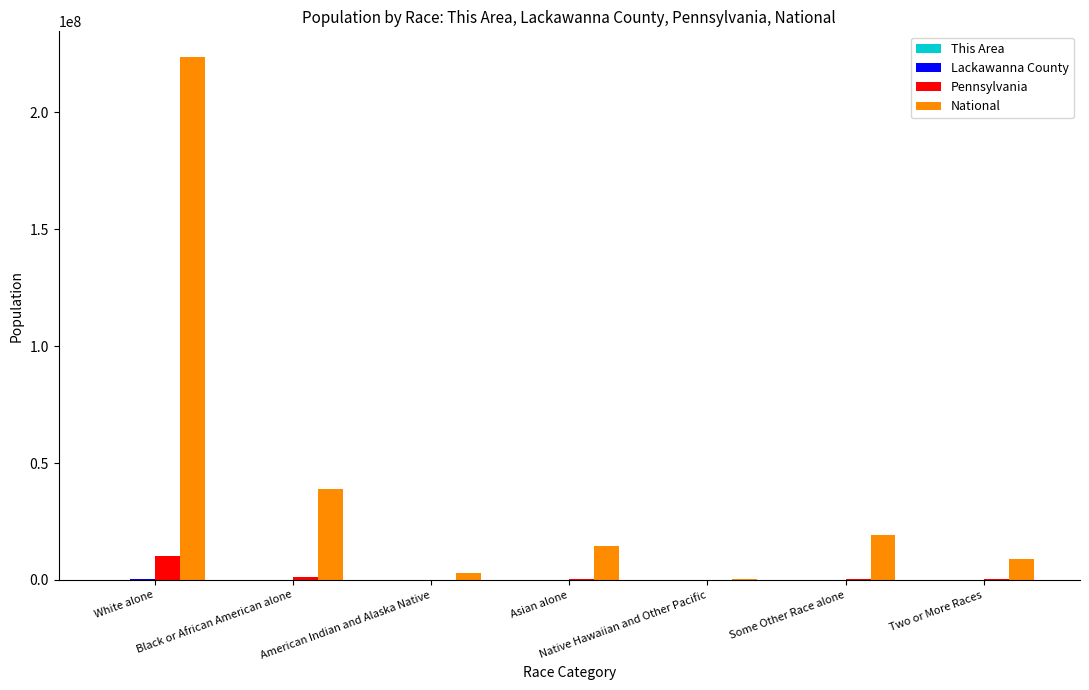

What is the highest value of the National series?

223553265